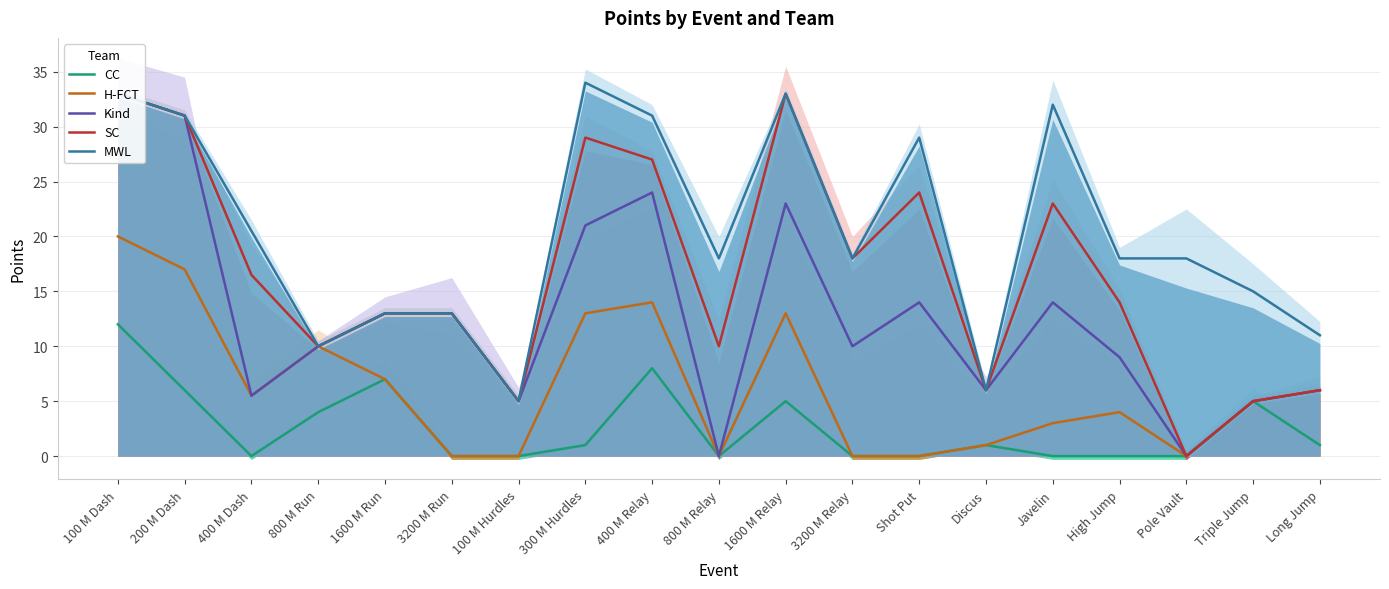

At which label does MWL reach its peak?

300 M Hurdles